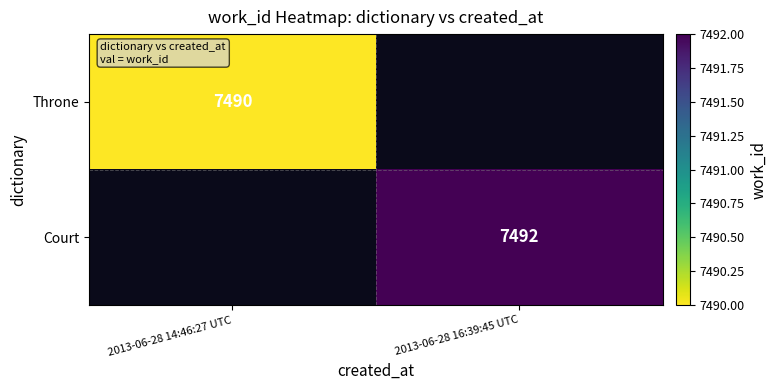

The Throne series shows 7490 at 2013-06-28 14:46:27 UTC. True or false?

True